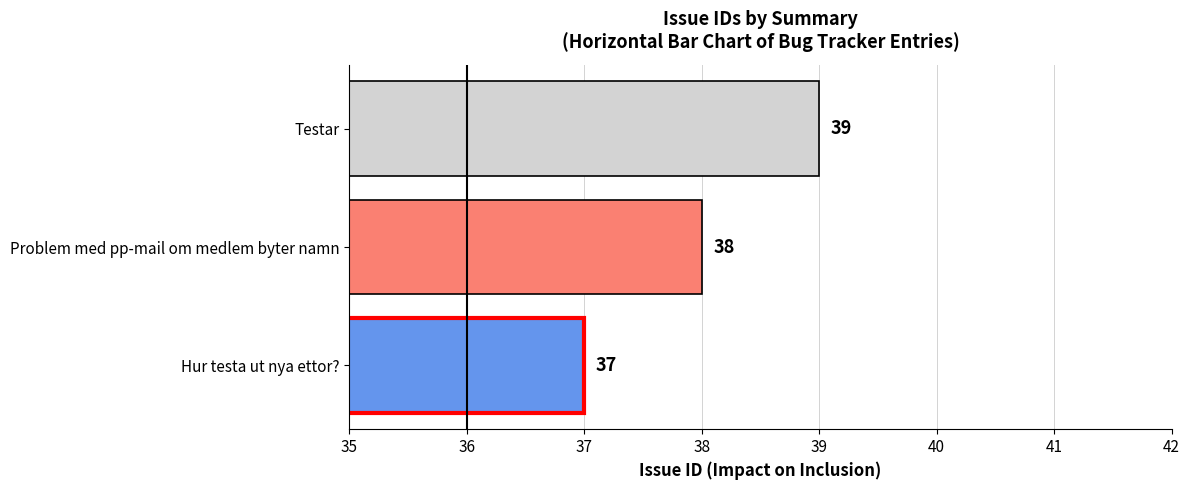

Between Problem med pp-mail om medlem byter namn and Testar, which is larger?

Testar